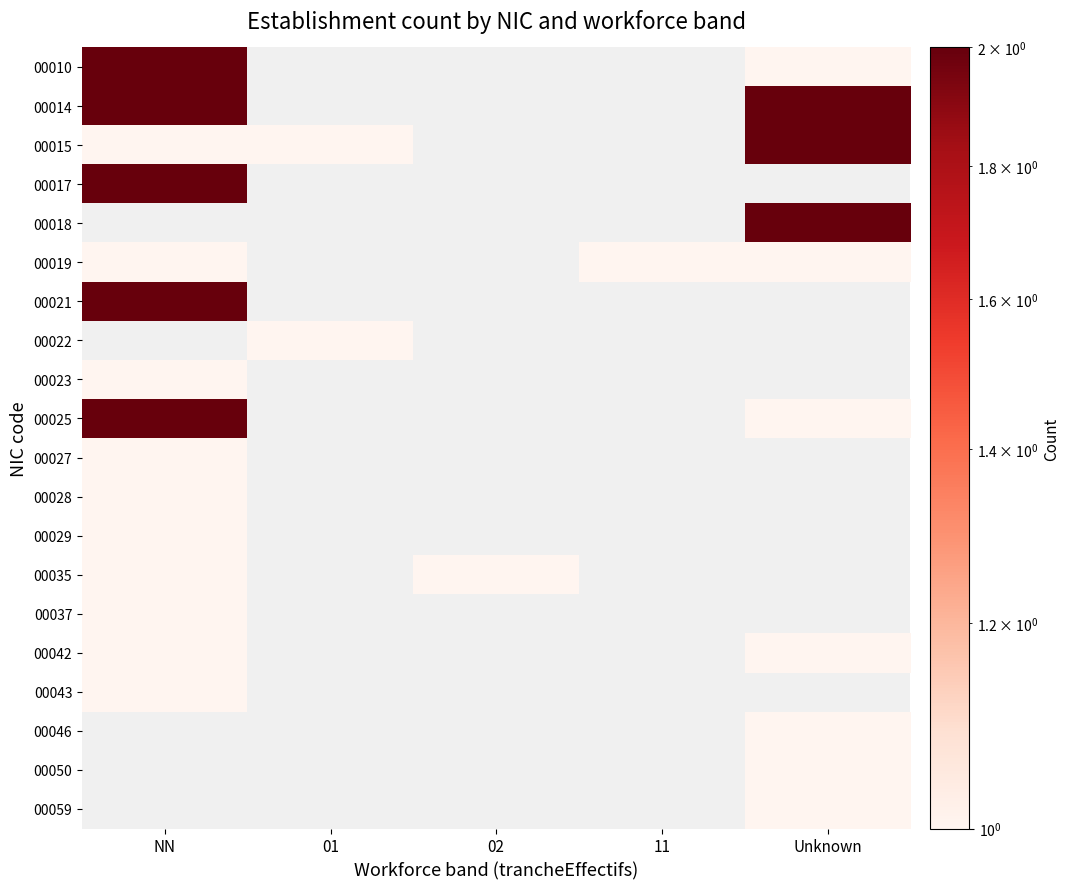

Where is 00042 nearest to the value 1?

NN